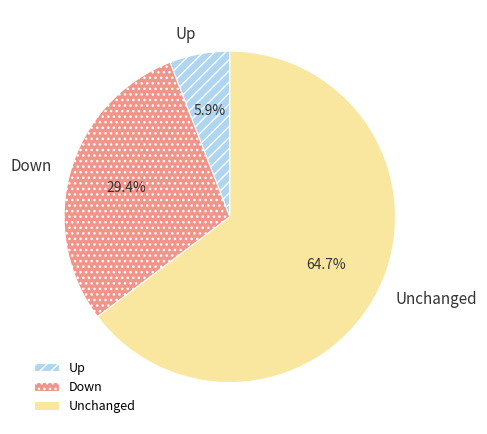

How much of the chart is everything except Up?

94.1%